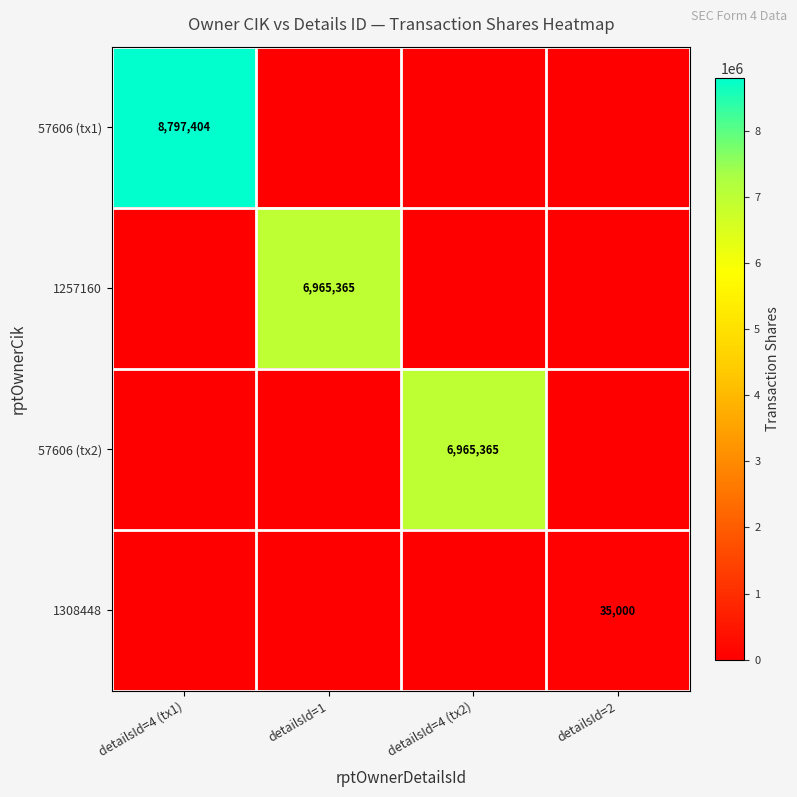

The 1257160 series shows 1628232 at detailsId=1. True or false?

False